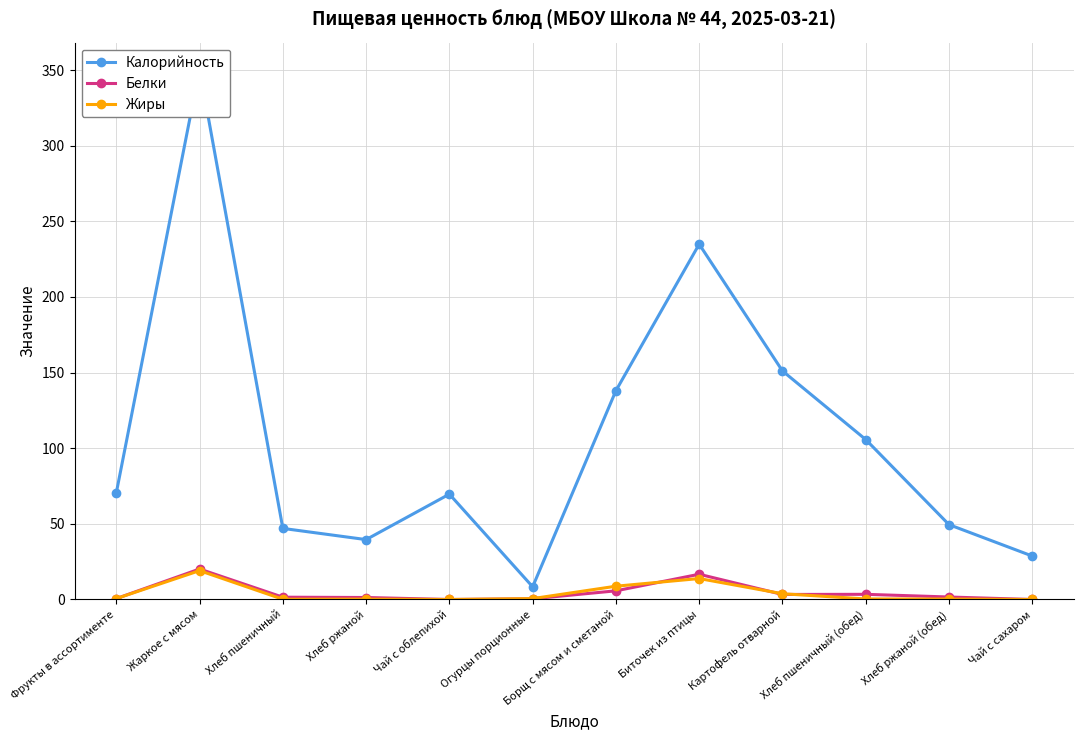

At which category is the sum across all series the highest?

Жаркое с мясом